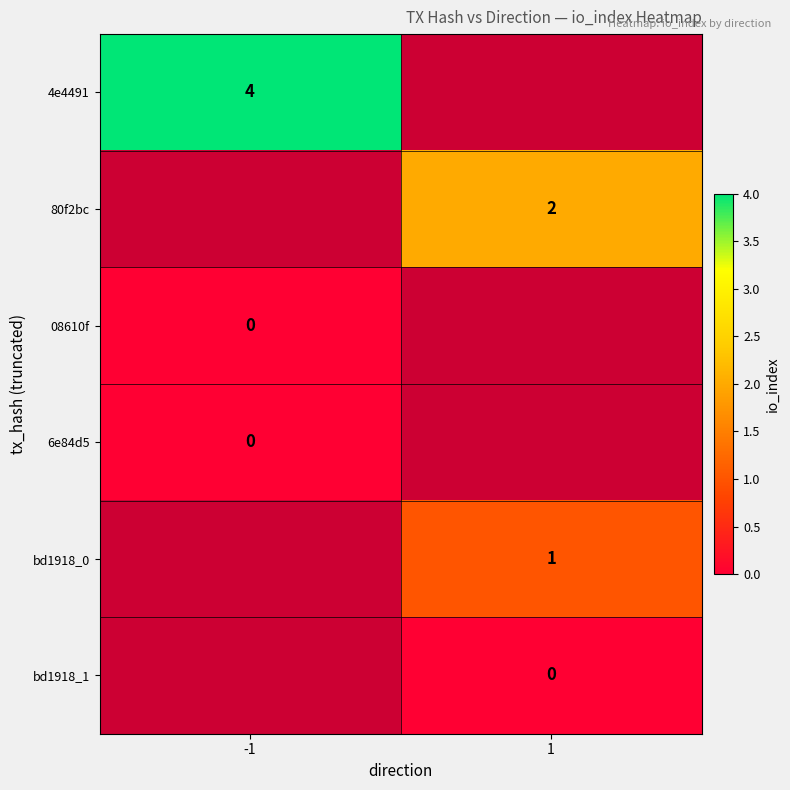

The 4e4491 series shows 4 at -1. True or false?

True